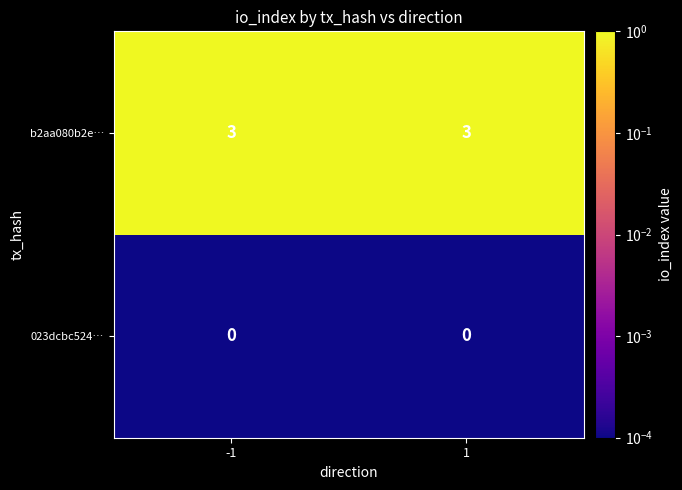

Rank the series by their average value, from lowest to highest.

023dcbc524…, b2aa080b2e…